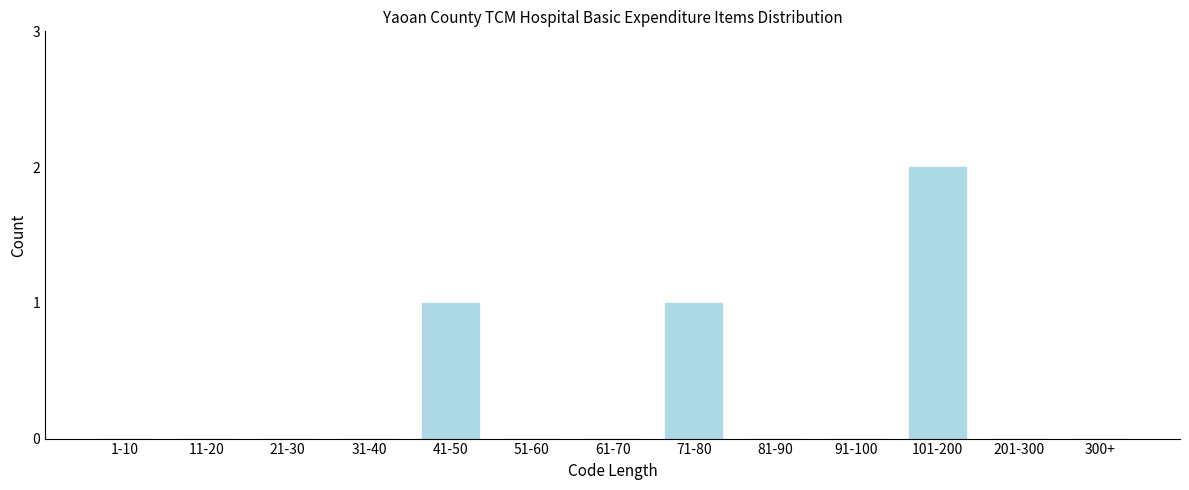

Reading left to right, transcribe all the data shown in this chart.

1-10=0	11-20=0	21-30=0	31-40=0	41-50=1	51-60=0	61-70=0	71-80=1	81-90=0	91-100=0	101-200=2	201-300=0	300+=0